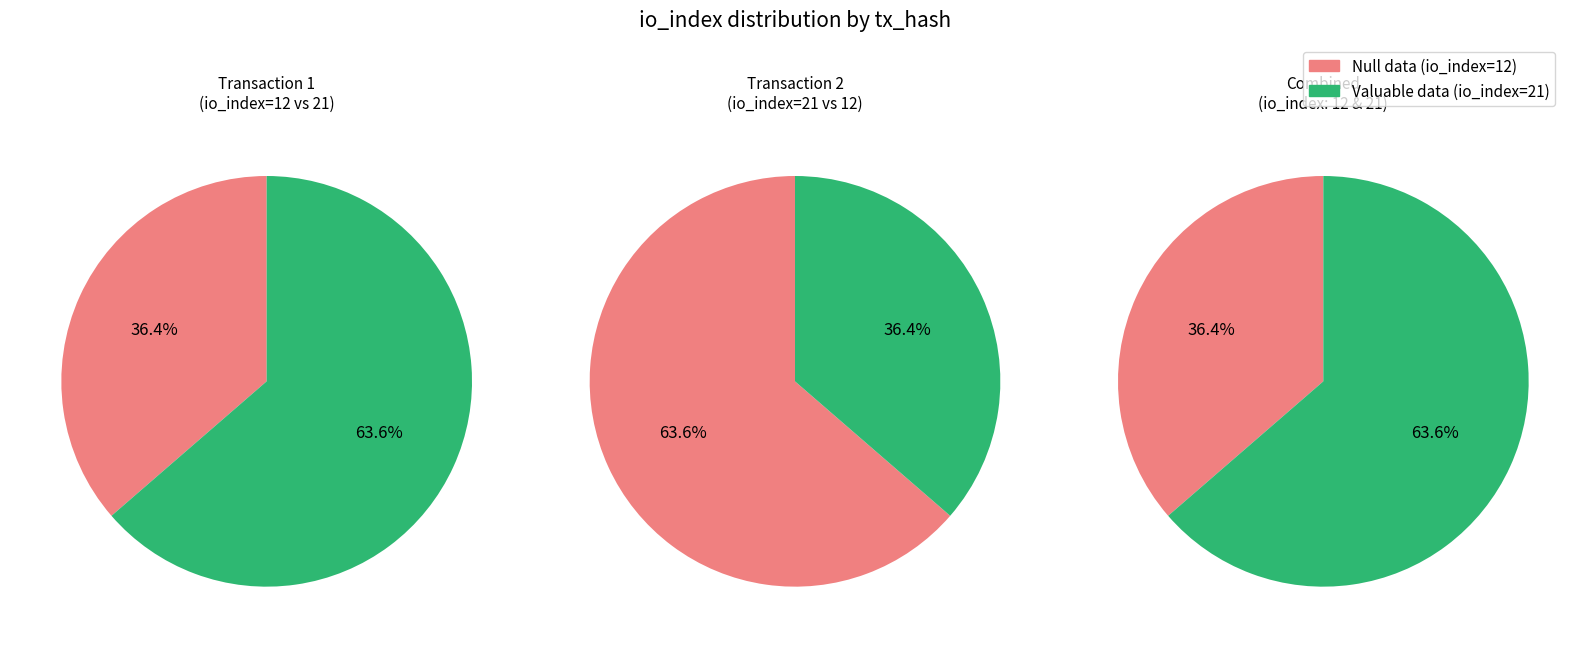

To the nearest percent, what is the difference between the largest and smallest slice percentages?

27%